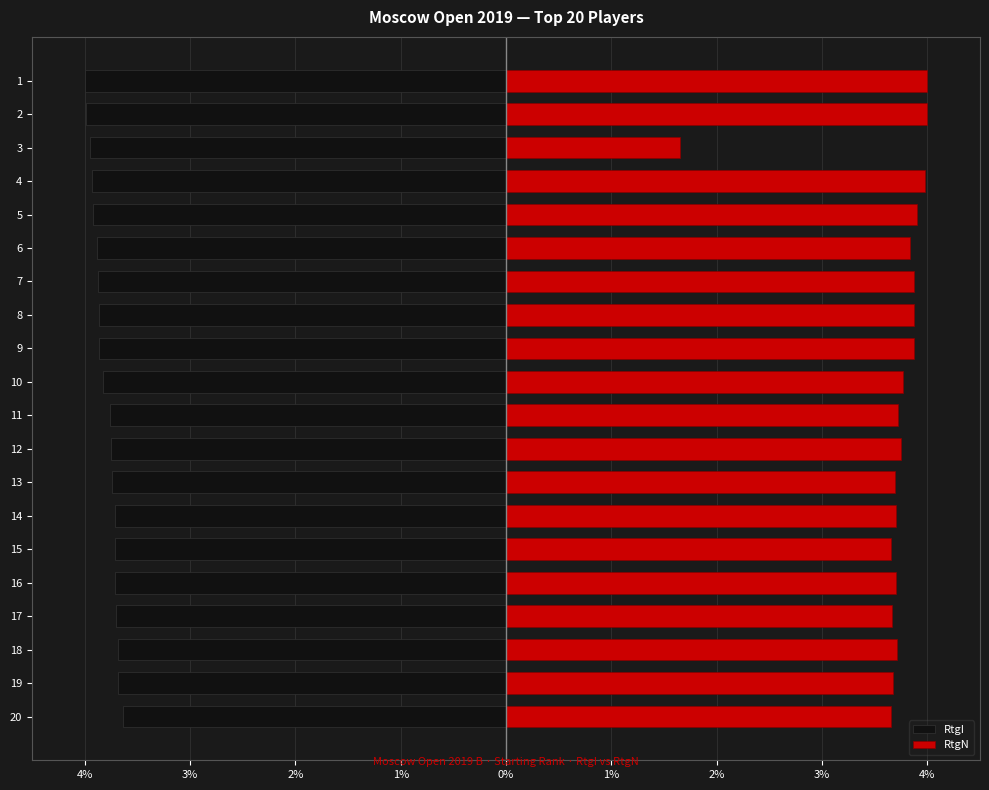

Which series changed the most between 3 and 15?

RtgN